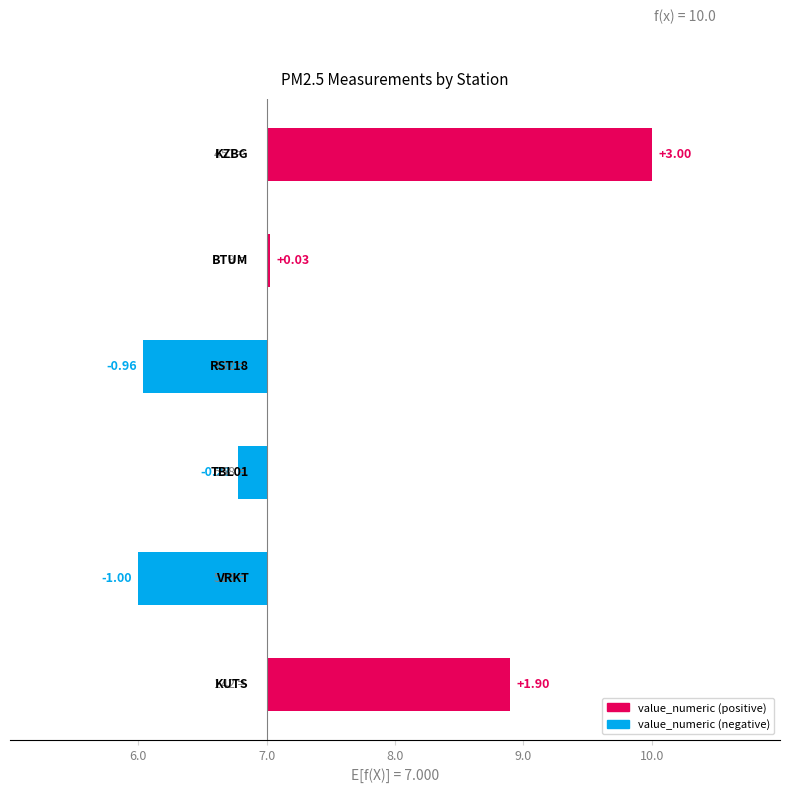

Where is the data nearest to the value 1?

6.0